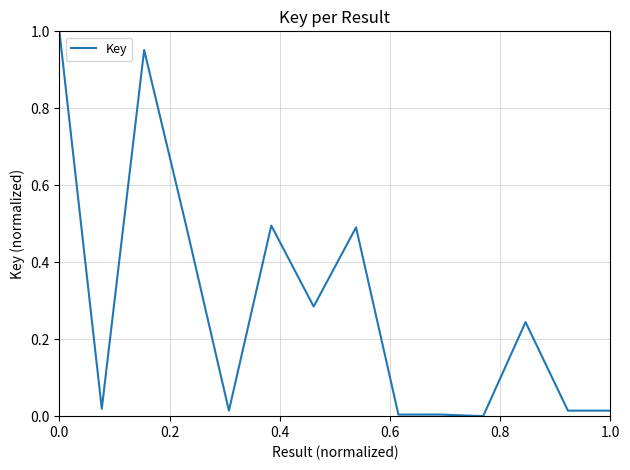

Reading left to right, list all the values displayed in this chart.

1.0	0.0	1.0	0.5	0.0	0.5	0.3	0.5	0.0	0.0	0.0	0.2	0.0	0.0